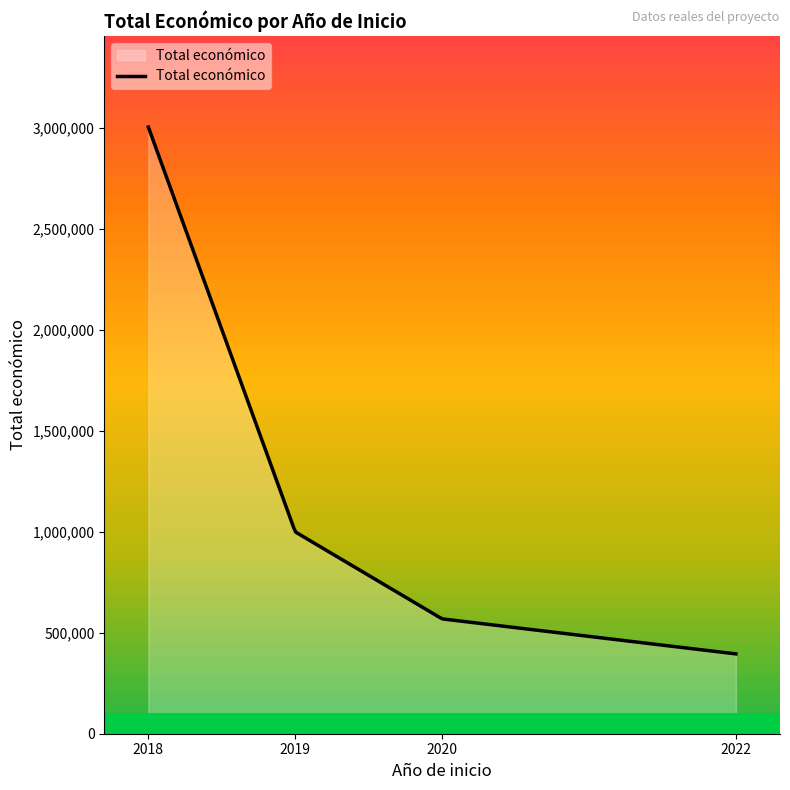

What is the difference between the maximum and minimum values?

2609634.0